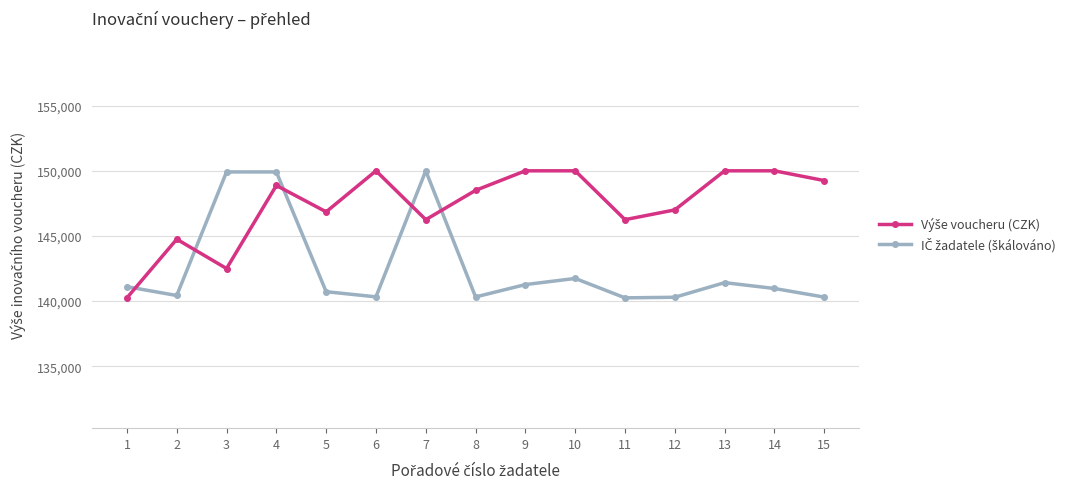

At which category is the sum across all series the highest?

4